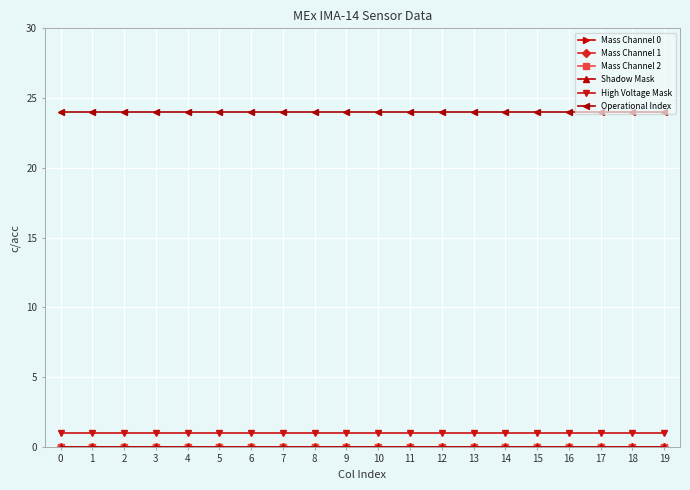

Which series has the largest total across all categories?

Operational Index